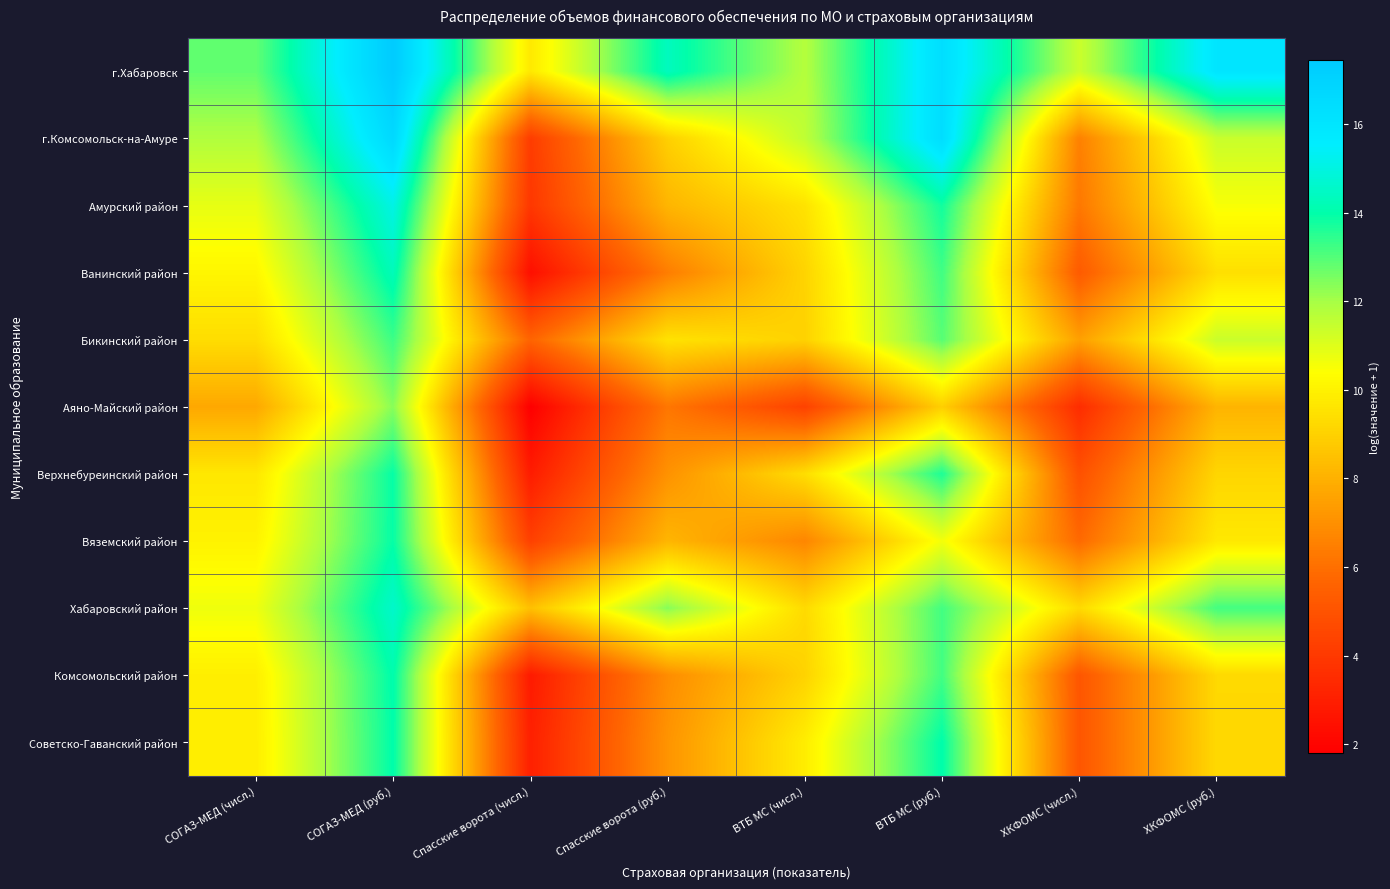

Reading left to right, what are all the values shown in this chart?

г.Хабаровск: СОГАЗ-МЕД (числ.)=12.8	СОГАЗ-МЕД (руб.)=17.5	Спасские ворота (числ.)=9.7	Спасские ворота (руб.)=14.4	ВТБ МС (числ.)=11.8	ВТБ МС (руб.)=16.4	ХКФОМС (числ.)=11.4	ХКФОМС (руб.)=16.0
г.Комсомольск-на-Амуре: СОГАЗ-МЕД (числ.)=11.8	СОГАЗ-МЕД (руб.)=16.7	Спасские ворота (числ.)=4.1	Спасские ворота (руб.)=9.0	ВТБ МС (числ.)=11.6	ВТБ МС (руб.)=16.4	ХКФОМС (числ.)=6.5	ХКФОМС (руб.)=11.4
Амурский район: СОГАЗ-МЕД (числ.)=10.8	СОГАЗ-МЕД (руб.)=15.1	Спасские ворота (числ.)=3.9	Спасские ворота (руб.)=8.2	ВТБ МС (числ.)=9.5	ВТБ МС (руб.)=13.8	ХКФОМС (числ.)=6.3	ХКФОМС (руб.)=10.5
Ванинский район: СОГАЗ-МЕД (числ.)=10.1	СОГАЗ-МЕД (руб.)=14.3	Спасские ворота (числ.)=2.4	Спасские ворота (руб.)=6.4	ВТБ МС (числ.)=9.1	ВТБ МС (руб.)=13.2	ХКФОМС (числ.)=5.3	ХКФОМС (руб.)=9.4
Бикинский район: СОГАЗ-МЕД (числ.)=9.4	СОГАЗ-МЕД (руб.)=13.3	Спасские ворота (числ.)=5.6	Спасские ворота (руб.)=9.5	ВТБ МС (числ.)=9.0	ВТБ МС (руб.)=12.9	ХКФОМС (числ.)=7.5	ХКФОМС (руб.)=11.4
Аяно-Майский район: СОГАЗ-МЕД (числ.)=7.7	СОГАЗ-МЕД (руб.)=12.4	Спасские ворота (числ.)=1.8	Спасские ворота (руб.)=6.2	ВТБ МС (числ.)=4.3	ВТБ МС (руб.)=9.0	ХКФОМС (числ.)=3.5	ХКФОМС (руб.)=8.1
Верхнебуреинский район: СОГАЗ-МЕД (числ.)=9.7	СОГАЗ-МЕД (руб.)=13.9	Спасские ворота (числ.)=2.9	Спасские ворота (руб.)=7.1	ВТБ МС (числ.)=9.4	ВТБ МС (руб.)=13.6	ХКФОМС (числ.)=4.9	ХКФОМС (руб.)=9.2
Вяземский район: СОГАЗ-МЕД (числ.)=10.0	СОГАЗ-МЕД (руб.)=13.9	Спасские ворота (числ.)=4.3	Спасские ворота (руб.)=8.2	ВТБ МС (числ.)=6.7	ВТБ МС (руб.)=10.6	ХКФОМС (числ.)=5.8	ХКФОМС (руб.)=9.7
Хабаровский район: СОГАЗ-МЕД (числ.)=10.7	СОГАЗ-МЕД (руб.)=14.6	Спасские ворота (числ.)=8.5	Спасские ворота (руб.)=12.4	ВТБ МС (числ.)=9.3	ВТБ МС (руб.)=13.2	ХКФОМС (числ.)=9.3	ХКФОМС (руб.)=13.2
Комсомольский район: СОГАЗ-МЕД (числ.)=9.9	СОГАЗ-МЕД (руб.)=14.1	Спасские ворота (числ.)=2.8	Спасские ворота (руб.)=6.9	ВТБ МС (числ.)=9.1	ВТБ МС (руб.)=13.2	ХКФОМС (числ.)=5.1	ХКФОМС (руб.)=9.3
Советско-Гаванский район: СОГАЗ-МЕД (числ.)=9.9	СОГАЗ-МЕД (руб.)=14.0	Спасские ворота (числ.)=3.0	Спасские ворота (руб.)=7.1	ВТБ МС (числ.)=9.9	ВТБ МС (руб.)=14.0	ХКФОМС (числ.)=5.1	ХКФОМС (руб.)=9.3